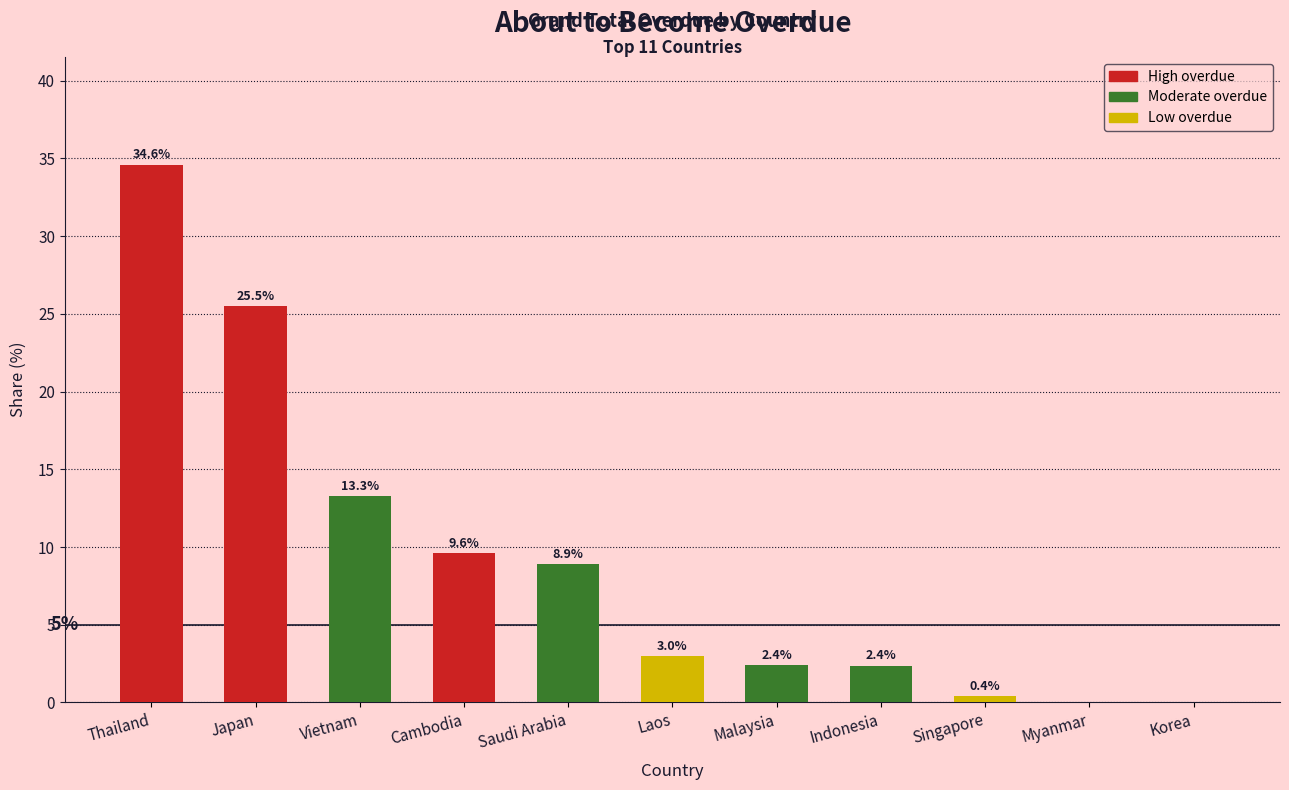

Reading right to left, extract all data points from this chart.

Korea=0.0	Myanmar=0.0	Singapore=0.4	Indonesia=2.4	Malaysia=2.4	Laos=3.0	Saudi Arabia=8.9	Cambodia=9.6	Vietnam=13.3	Japan=25.5	Thailand=34.6